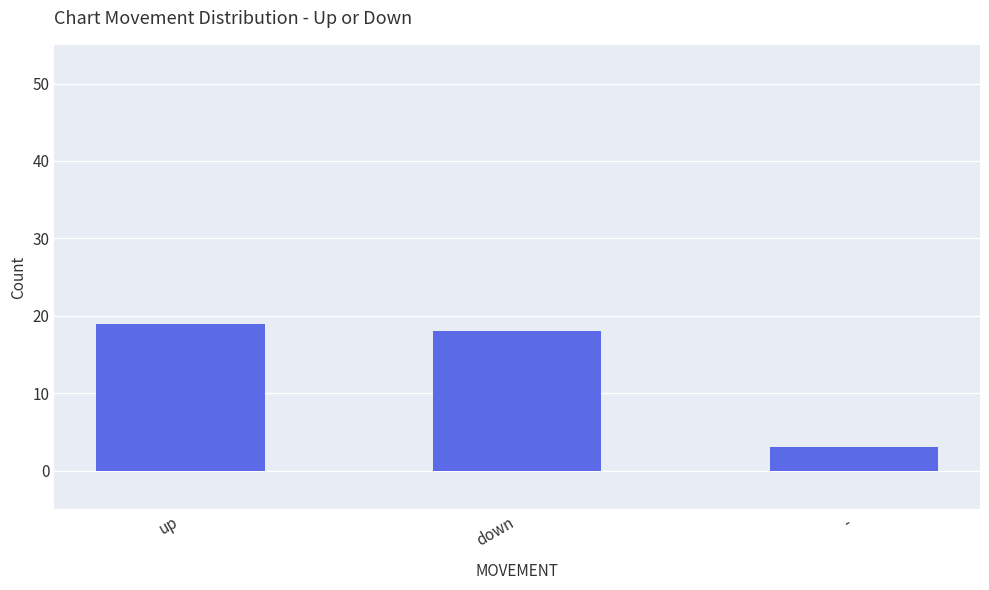

Reading left to right, transcribe all the data shown in this chart.

up=19	down=18	-=3